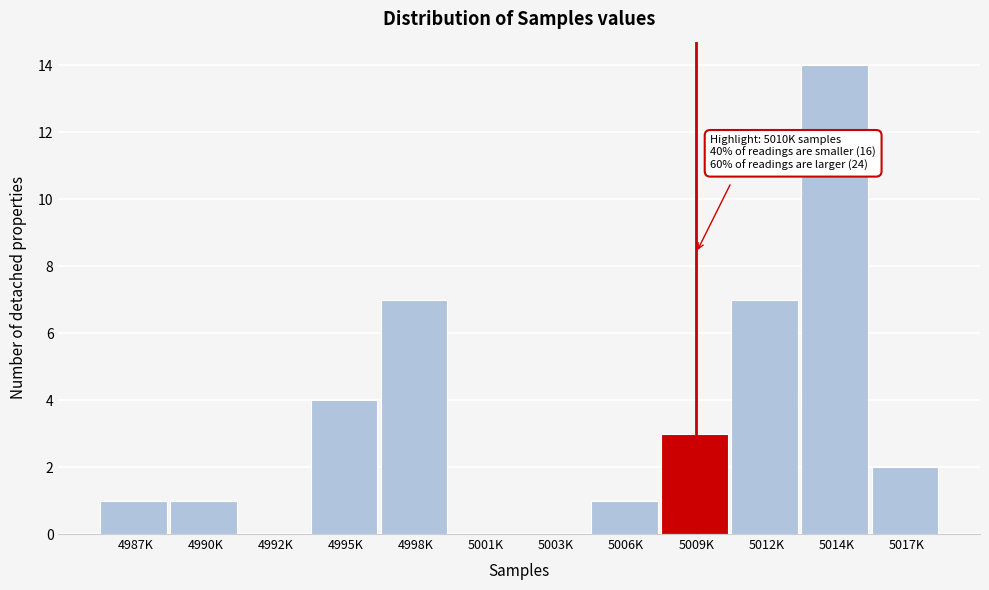

Reading left to right, what are all the values shown in this chart?

4987K=1	4990K=1	4992K=0	4995K=4	4998K=7	5001K=0	5003K=0	5006K=1	5009K=3	5012K=7	5014K=14	5017K=2